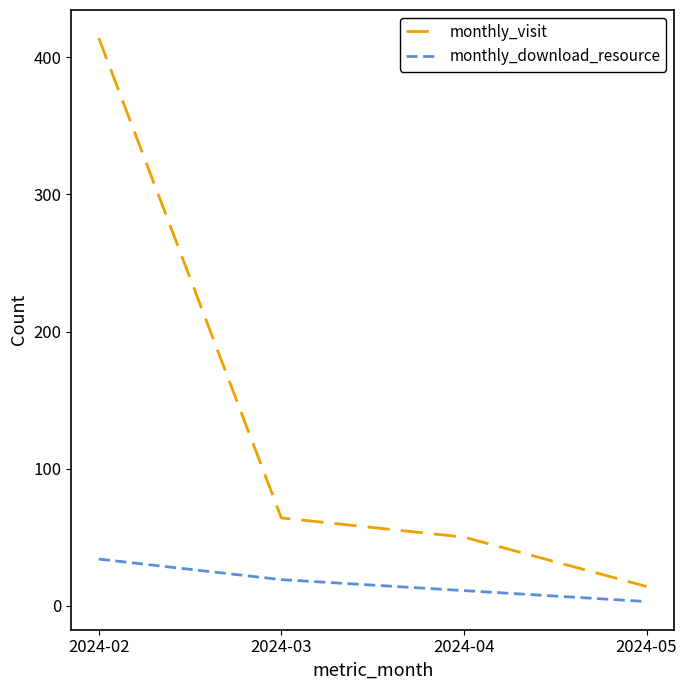

What is the spread (max minus min) of values at 2024-05?

11